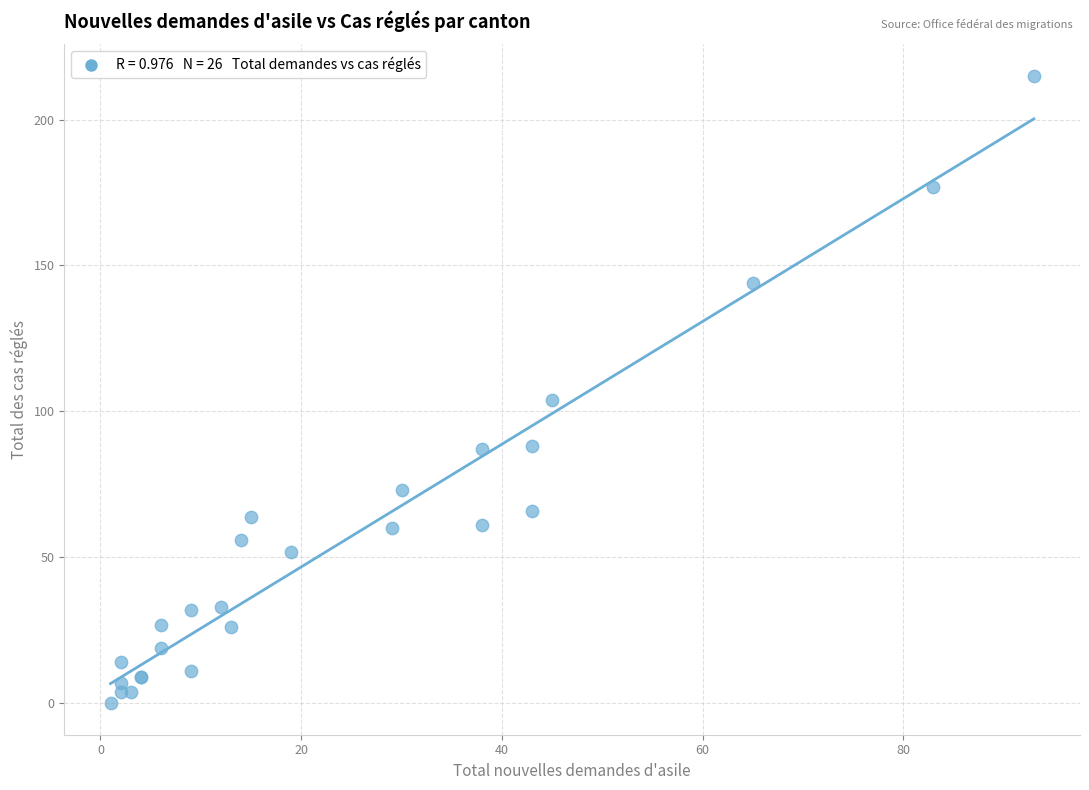

What Y value in the scatter plot is closest to 107?

104